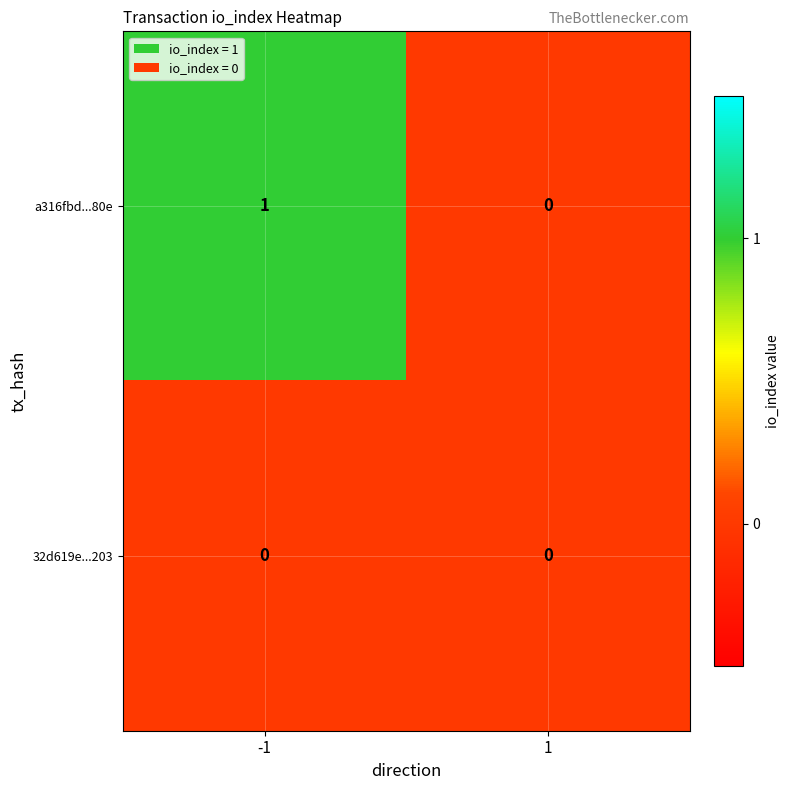

Reading left to right, extract all data points from this chart.

a316fbd...80e: 1	0
32d619e...203: 0	0